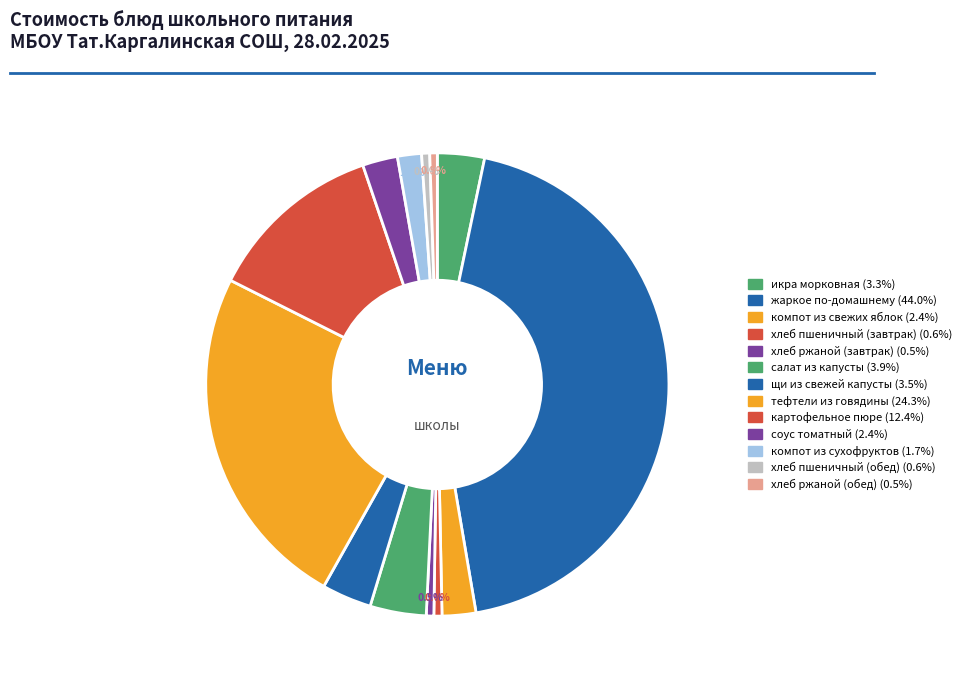

What portion of the pie excludes хлеб пшеничный (обед)?

99.4%